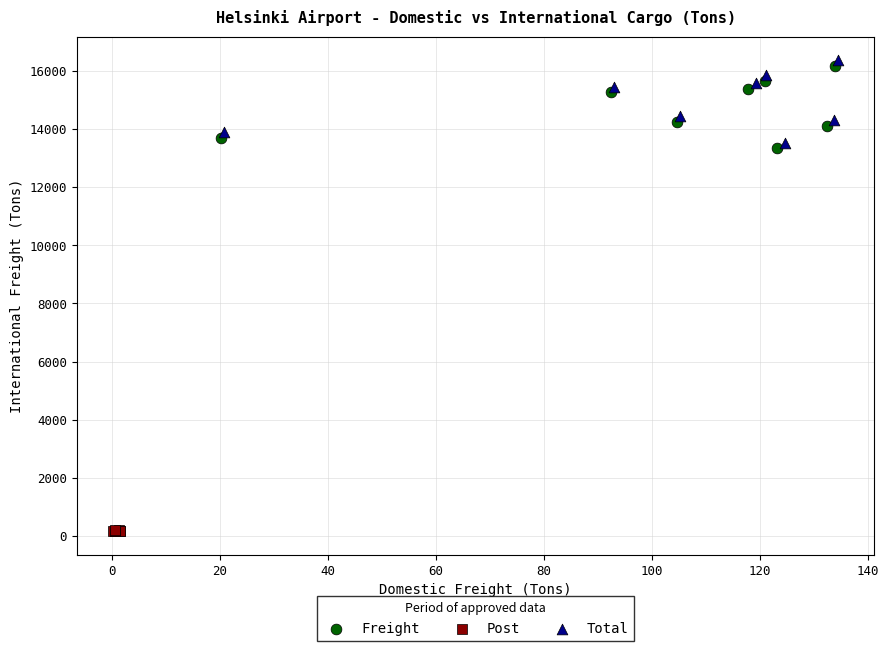

What are all the series names shown in the legend?

Freight, Post, Total